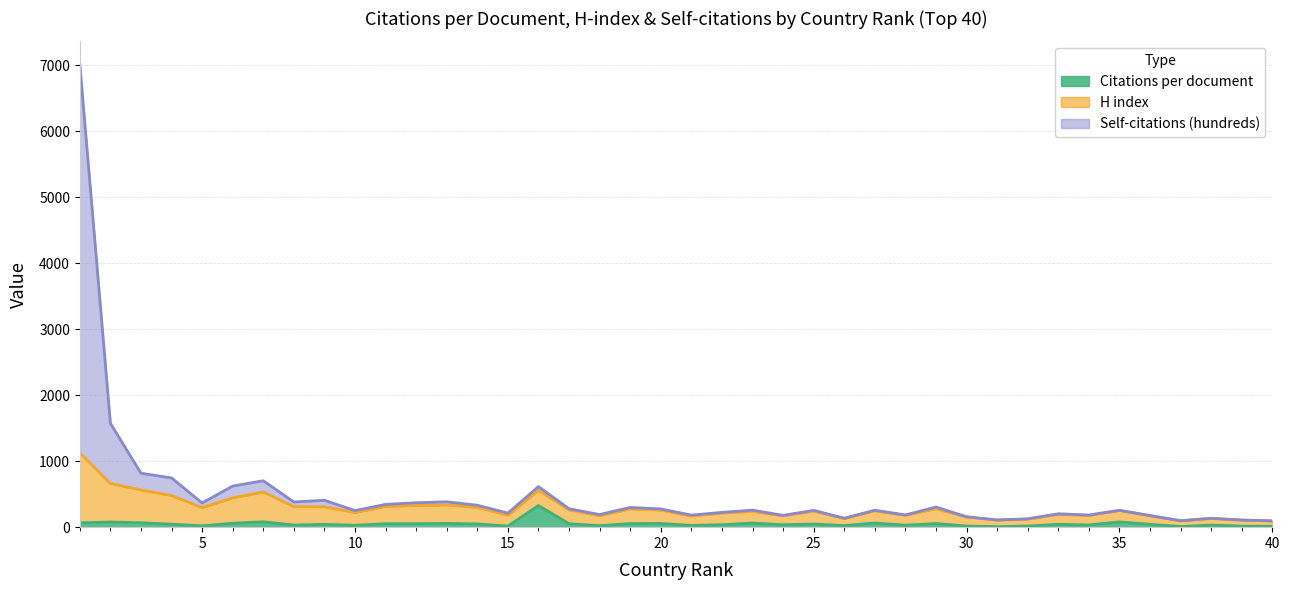

What is the maximum value for Citations per document?

328.0